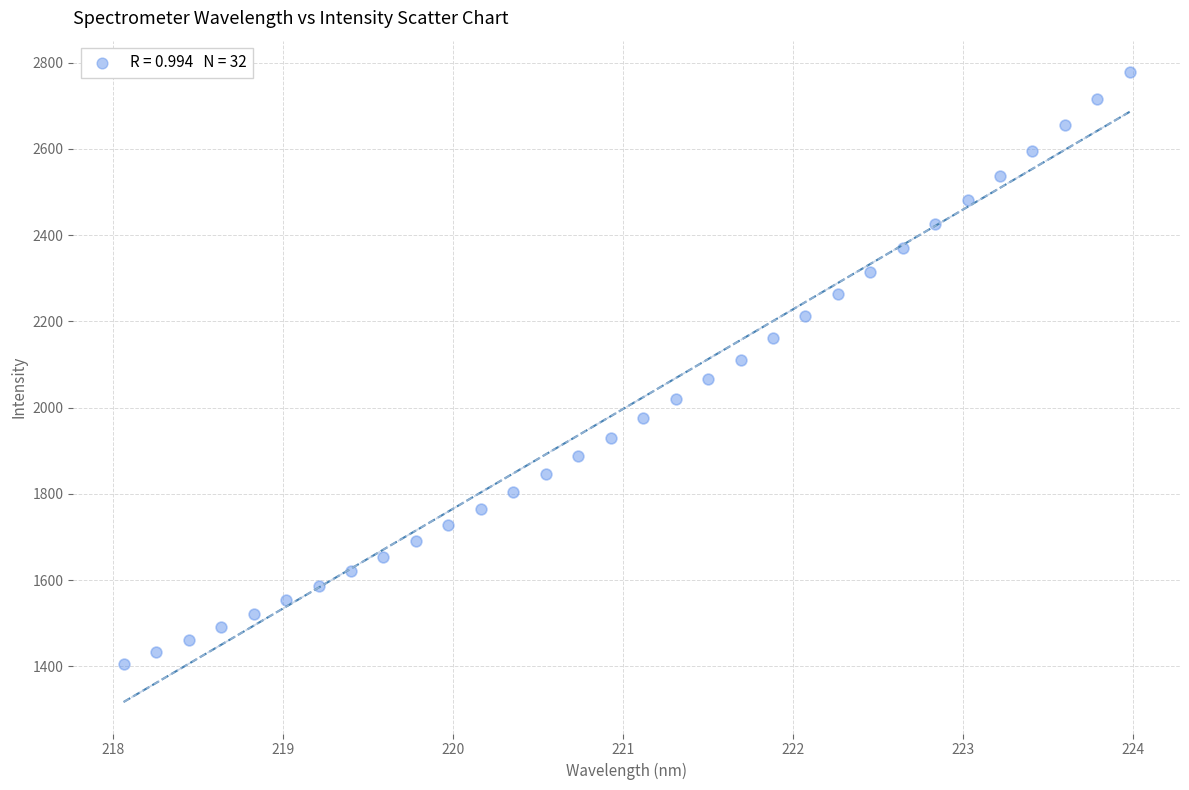

What is the range of X values (max minus min)?

5.9